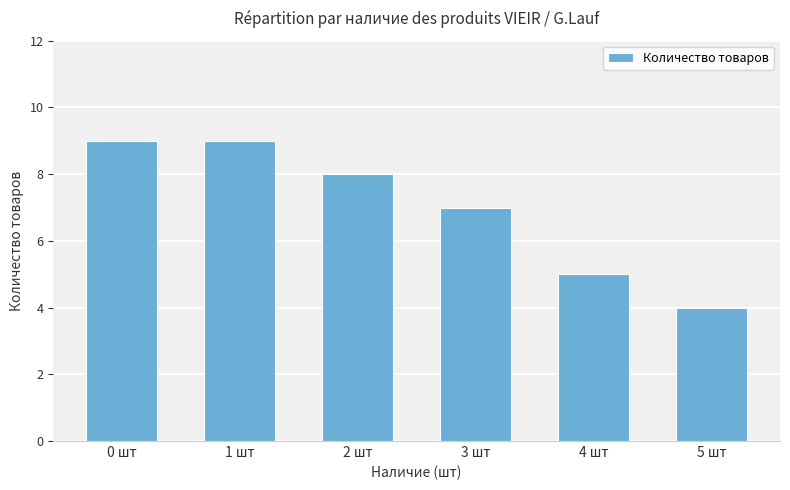

What is the average value?

7